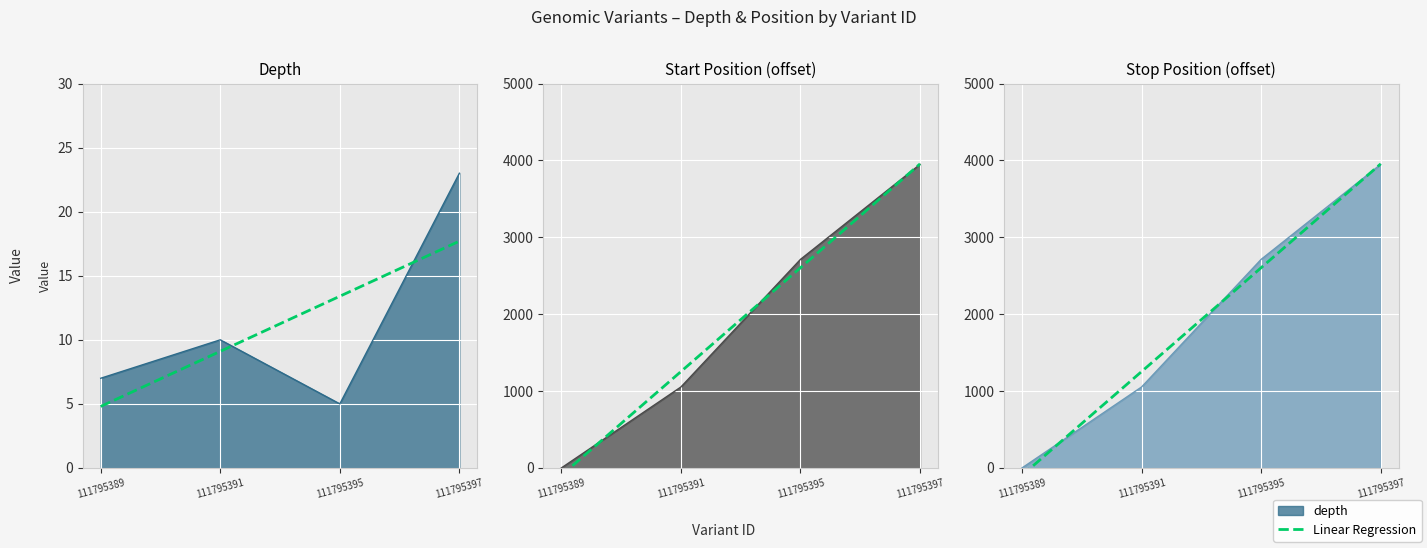

Rank the series by their maximum value, from highest to lowest.

start, stop, depth